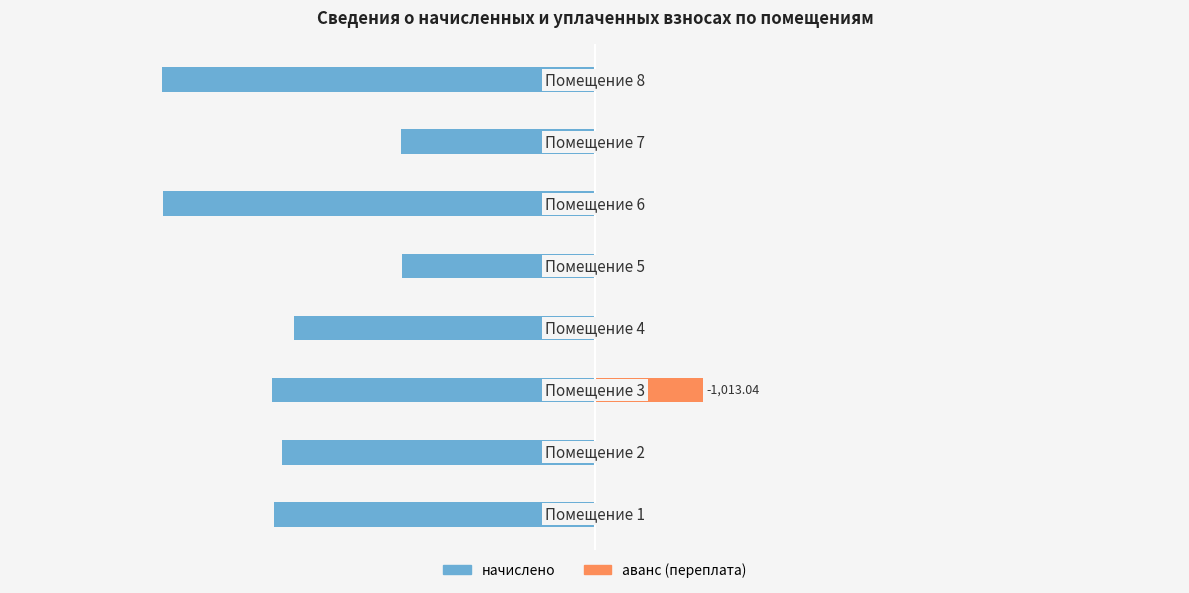

How many bars are there in each group?

2